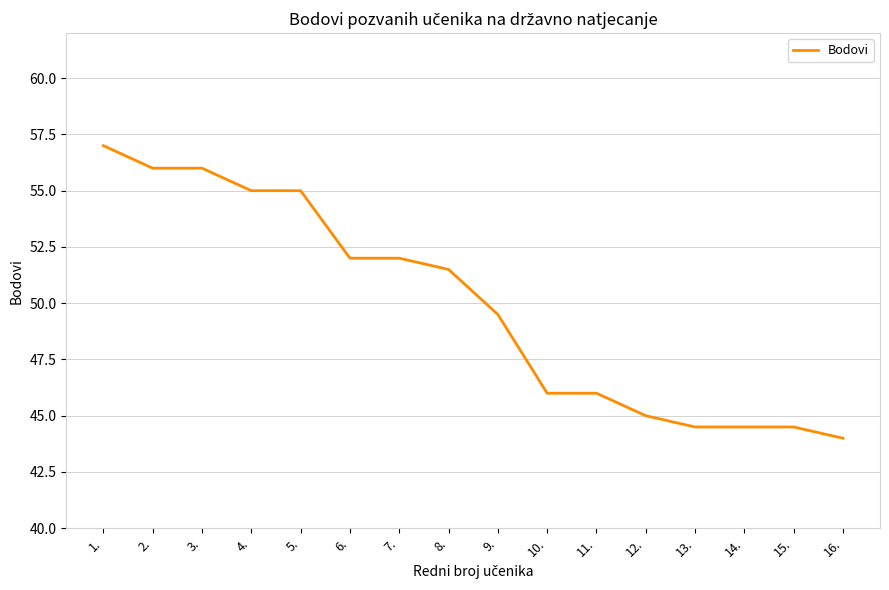

The chart shows a value of 14.1 at 6.. True or false?

False